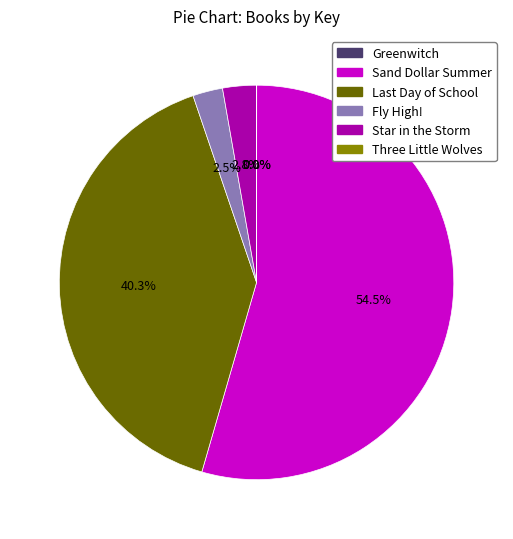

Is there any slice that represents more than half of the pie?

Yes